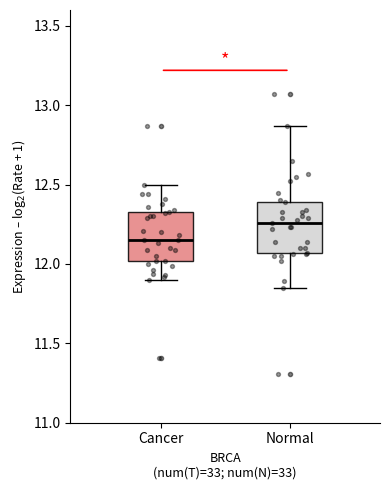

Reading left to right, transcribe this box plot: for each box, give where its median line is, the range the box spans, and where its two whiskers end, as read against the y-axis. The values are not printed on the chart, so give them approximately, as read against the axis.

Cancer: median 12.15, box 12.00 to 12.35, whiskers 11.90 to 12.50
Normal: median 12.25, box 12.05 to 12.40, whiskers 11.85 to 12.85